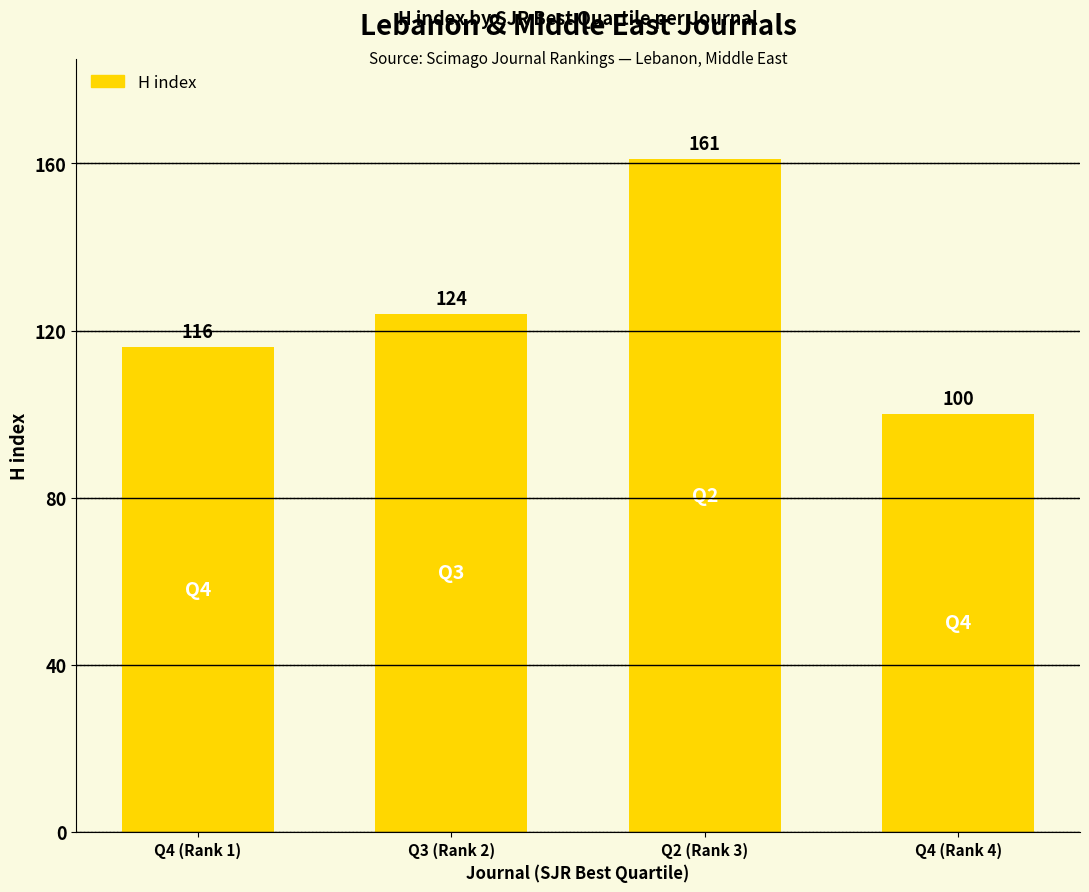

Count the values in the range 116 to 161.

3